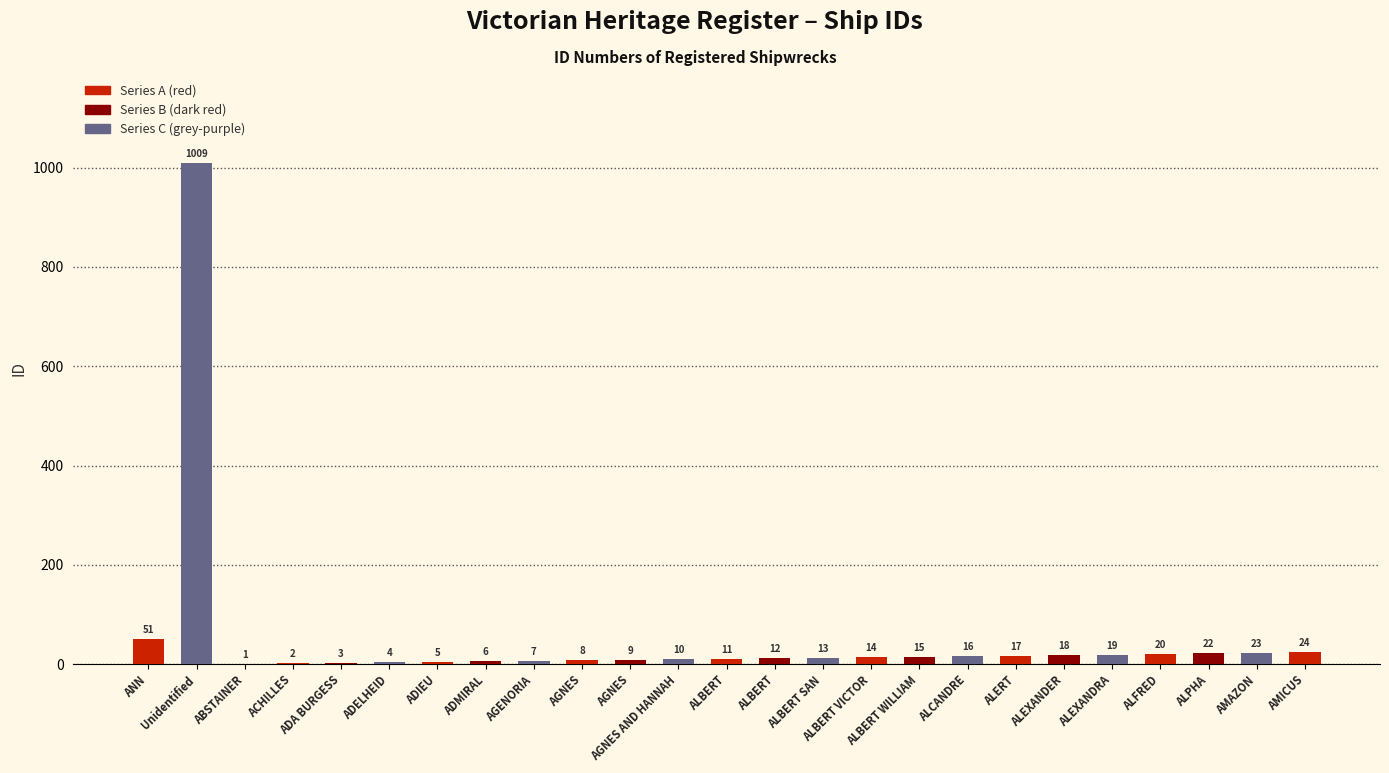

Reading right to left, transcribe all the data shown in this chart.

24	23	22	20	19	18	17	16	15	14	13	12	11	10	9	8	7	6	5	4	3	2	1	1009	51